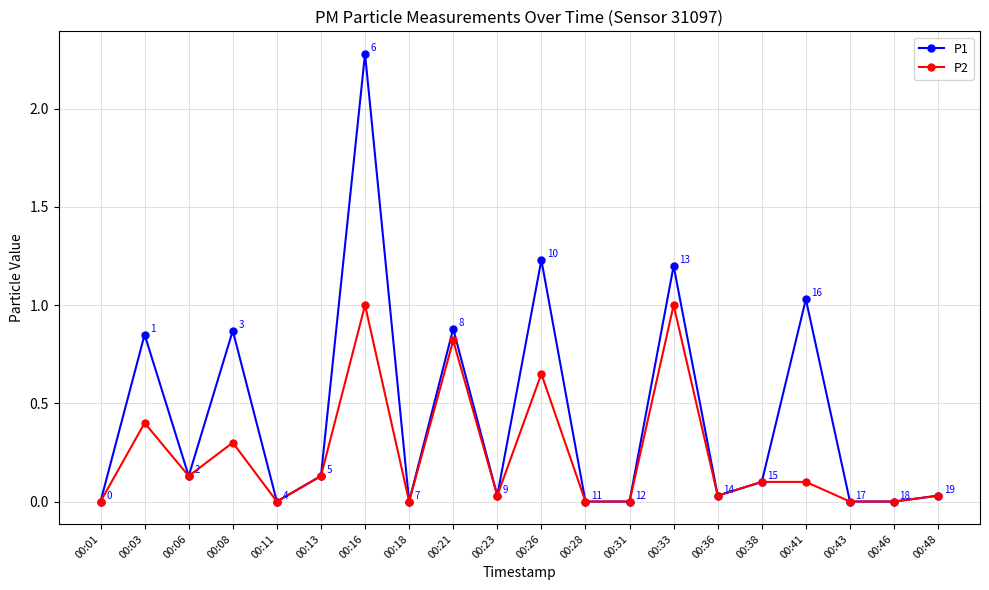

Where is the first local minimum for P1?

00:06